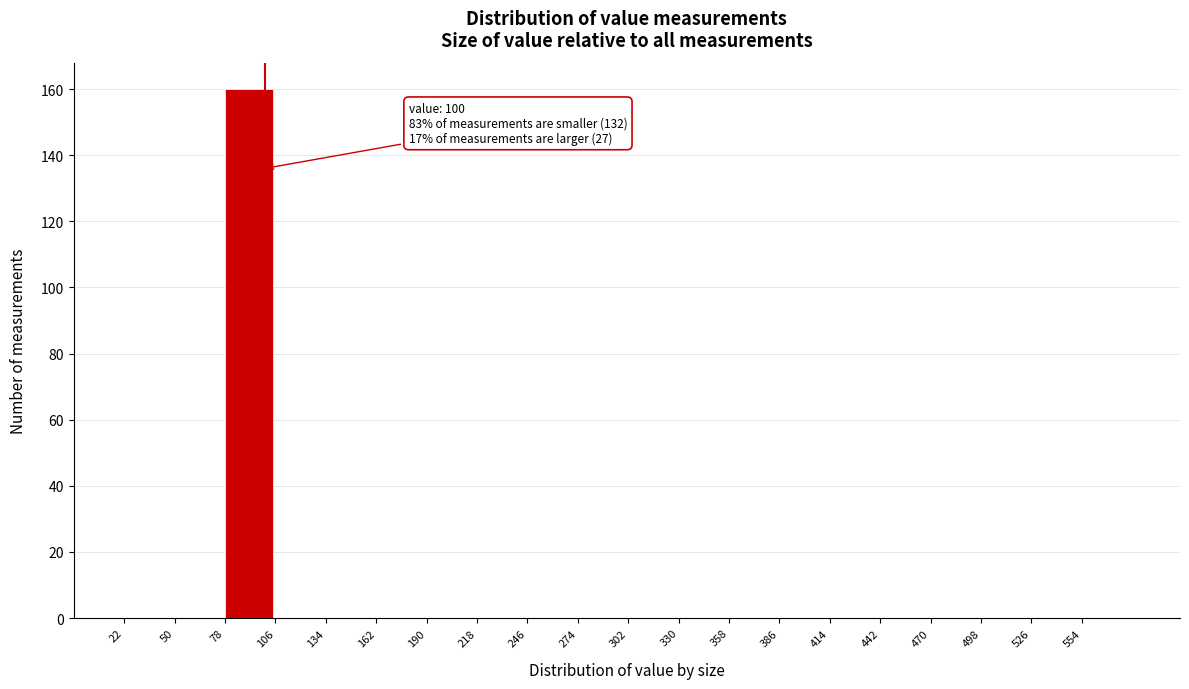

Which range on the x-axis has the tallest bar?

78 to 106